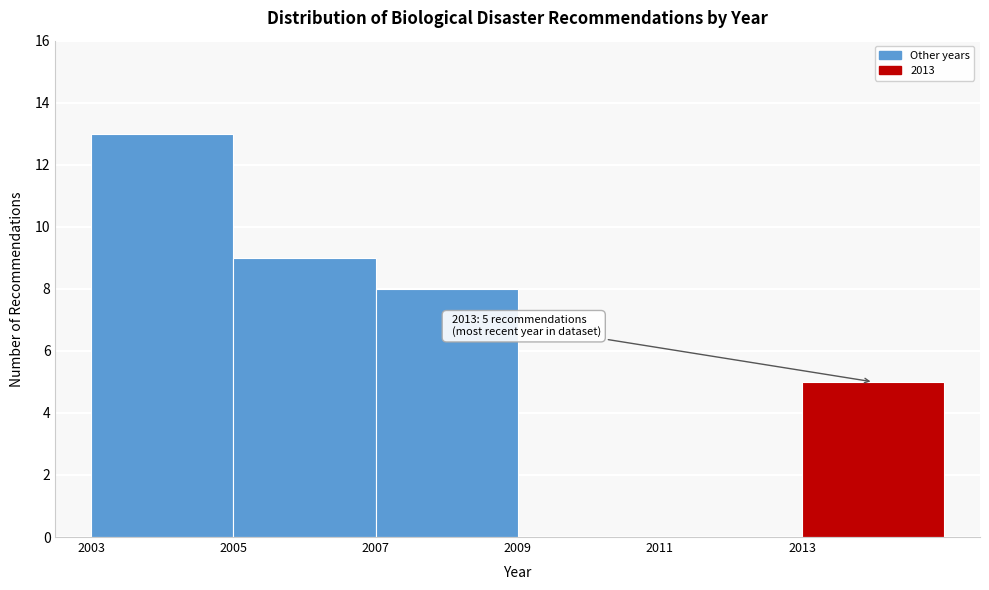

Which range on the x-axis has the tallest bar?

2003 to 2005